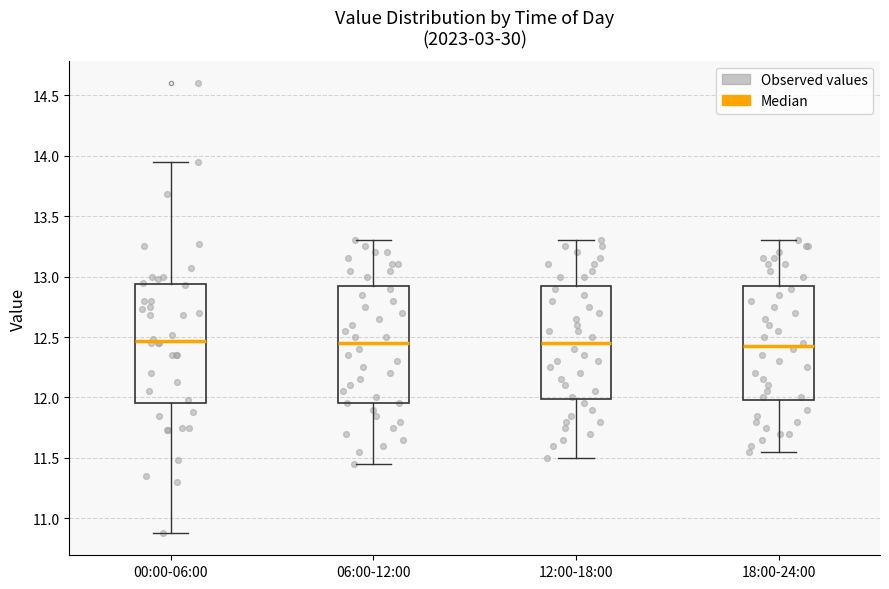

Where does the lower whisker of the box for 12:00-18:00 end on the y-axis? The values are not printed on the chart, so give them approximately, as read against the axis.

11.50